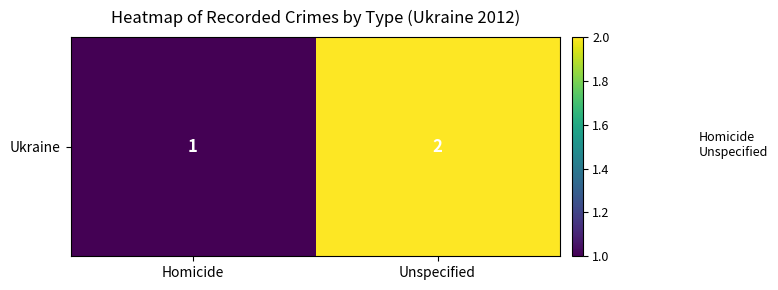

Where is the data nearest to the value 1?

Homicide